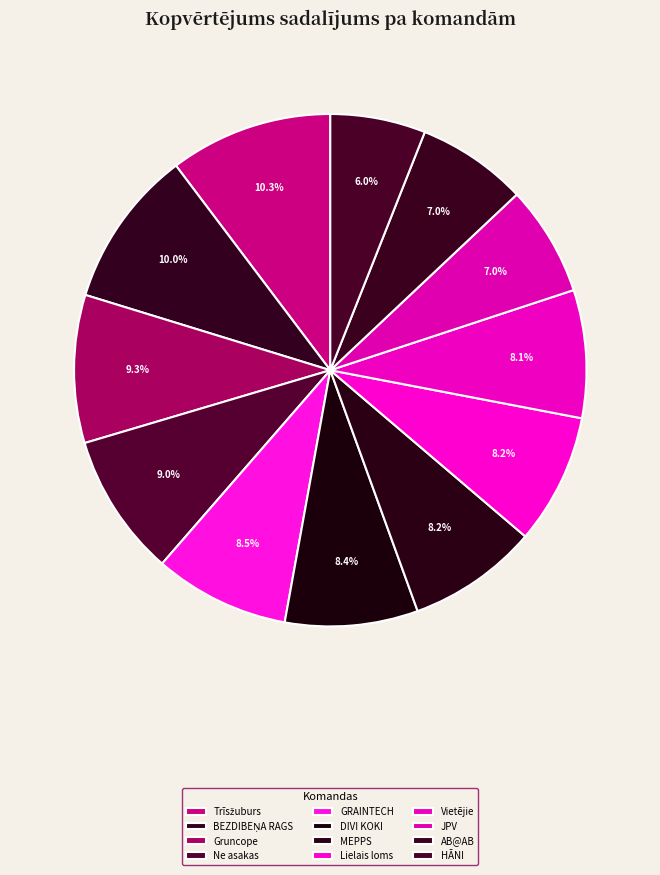

Count the number of slices in the pie.

12